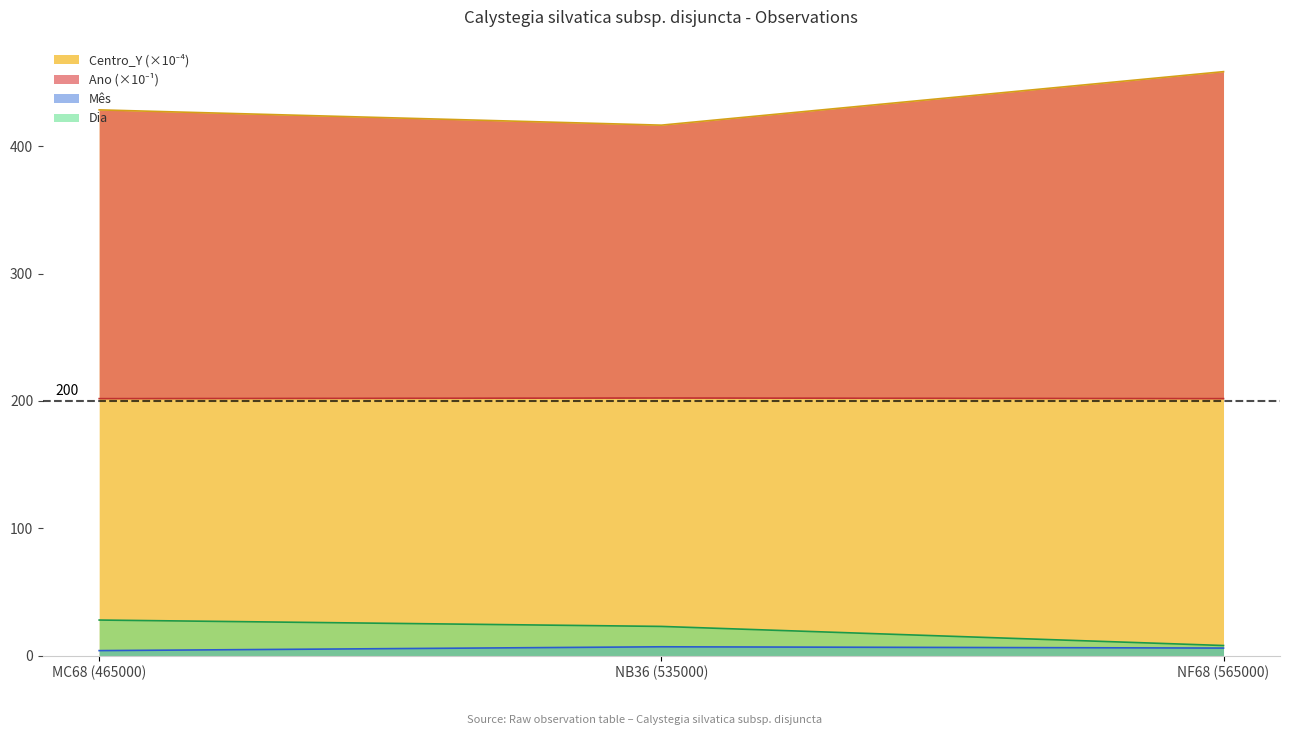

What is the label of the 1st point from the left?

MC68 (465000)